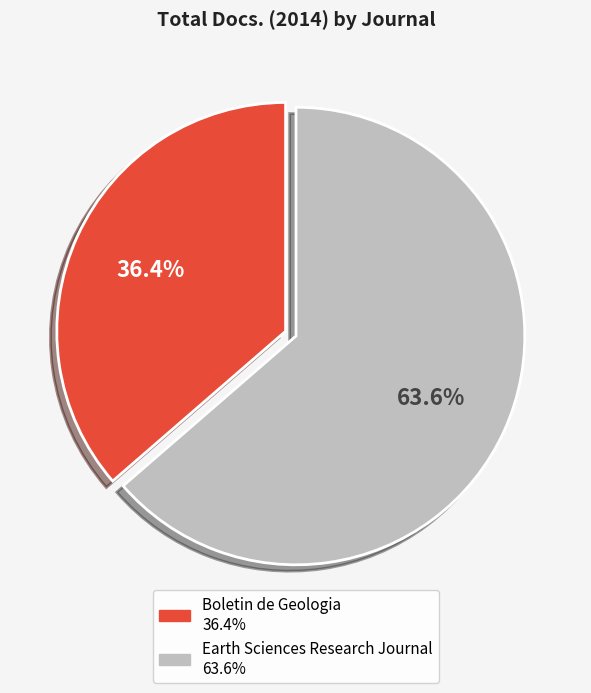

Does Earth Sciences Research Journal account for over 50% of the chart?

Yes